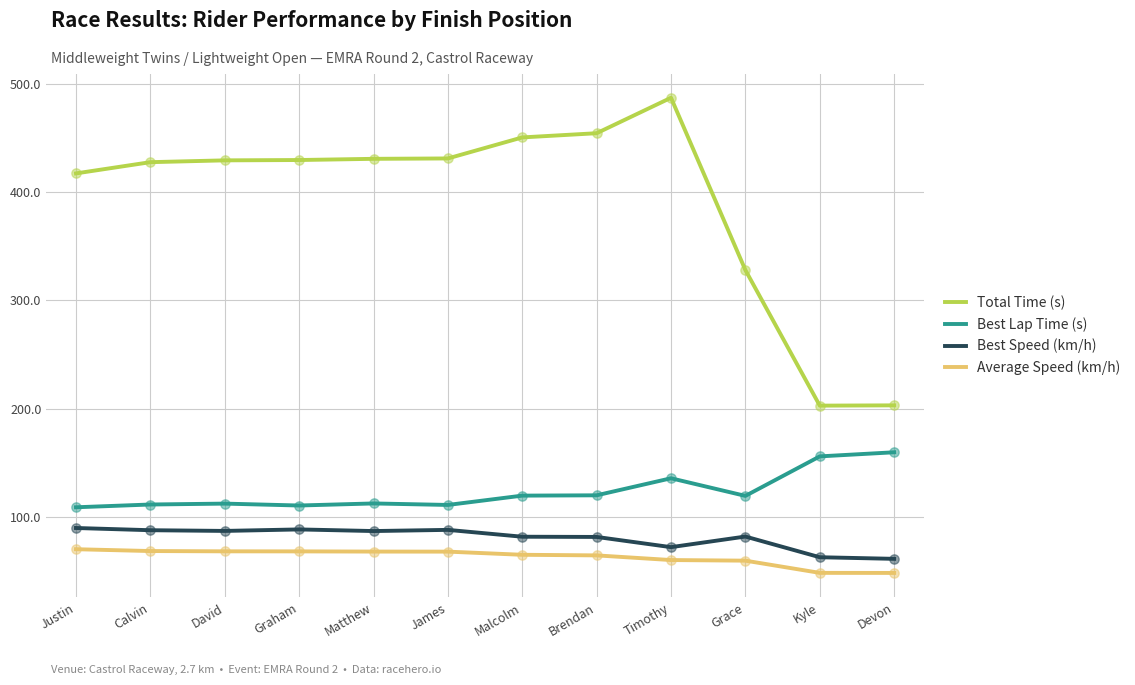

At how many categories does at least one series exceed 472?

1